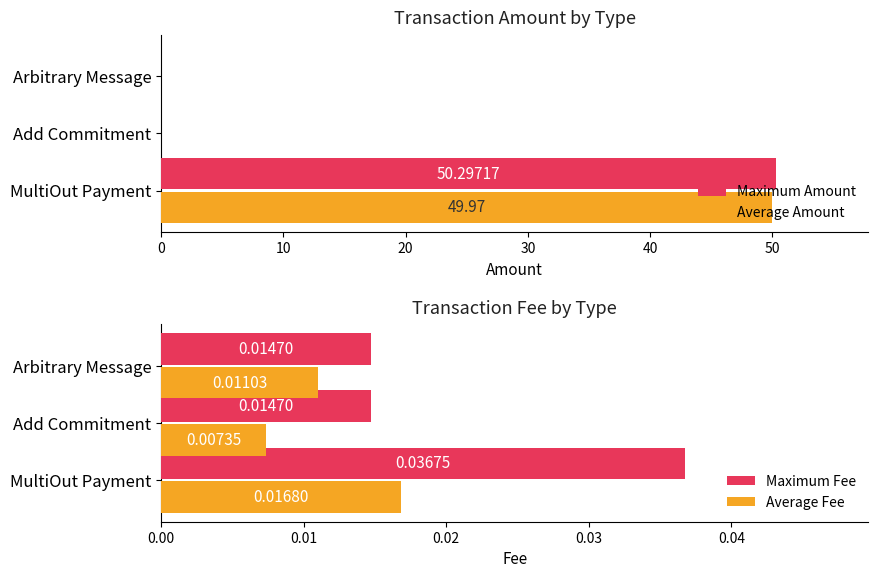

What is the maximum value for Average Amount?

50.0